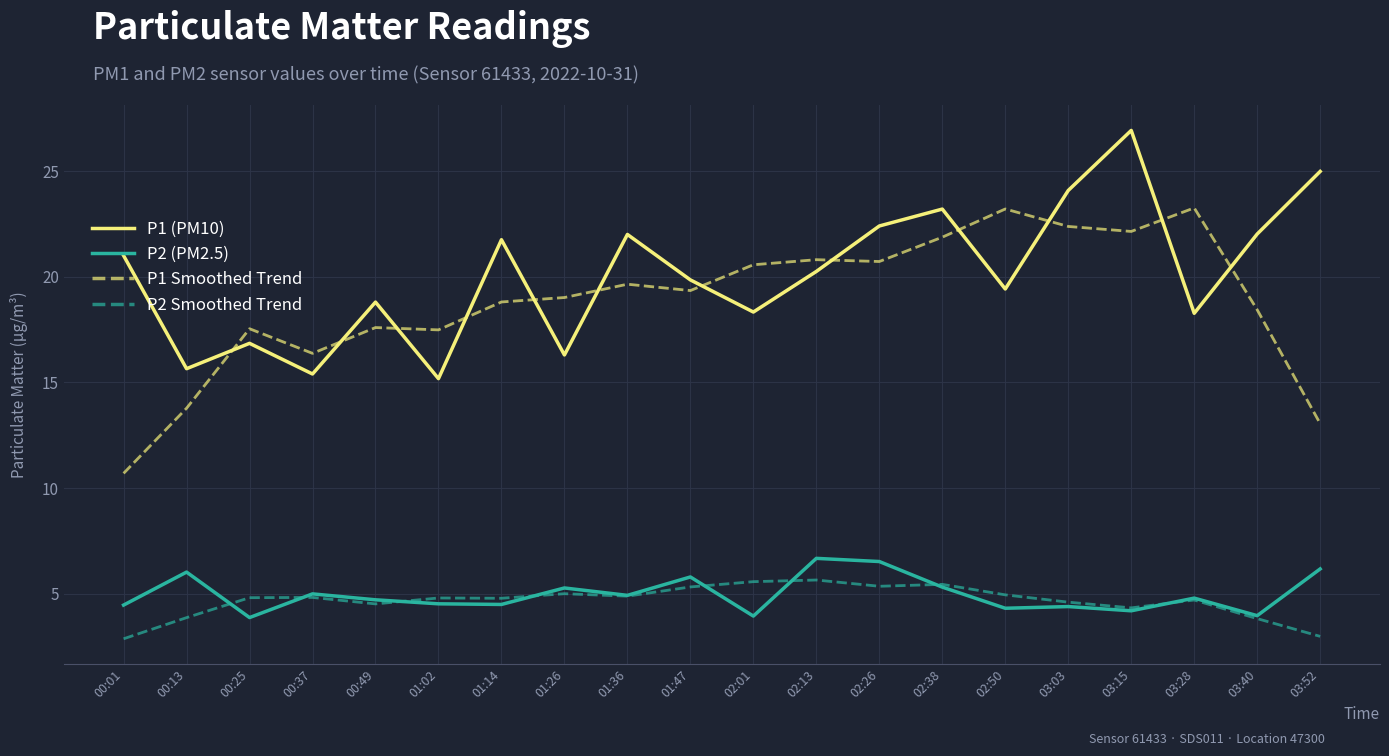

At which category does the chart reach its peak across all series?

03:15